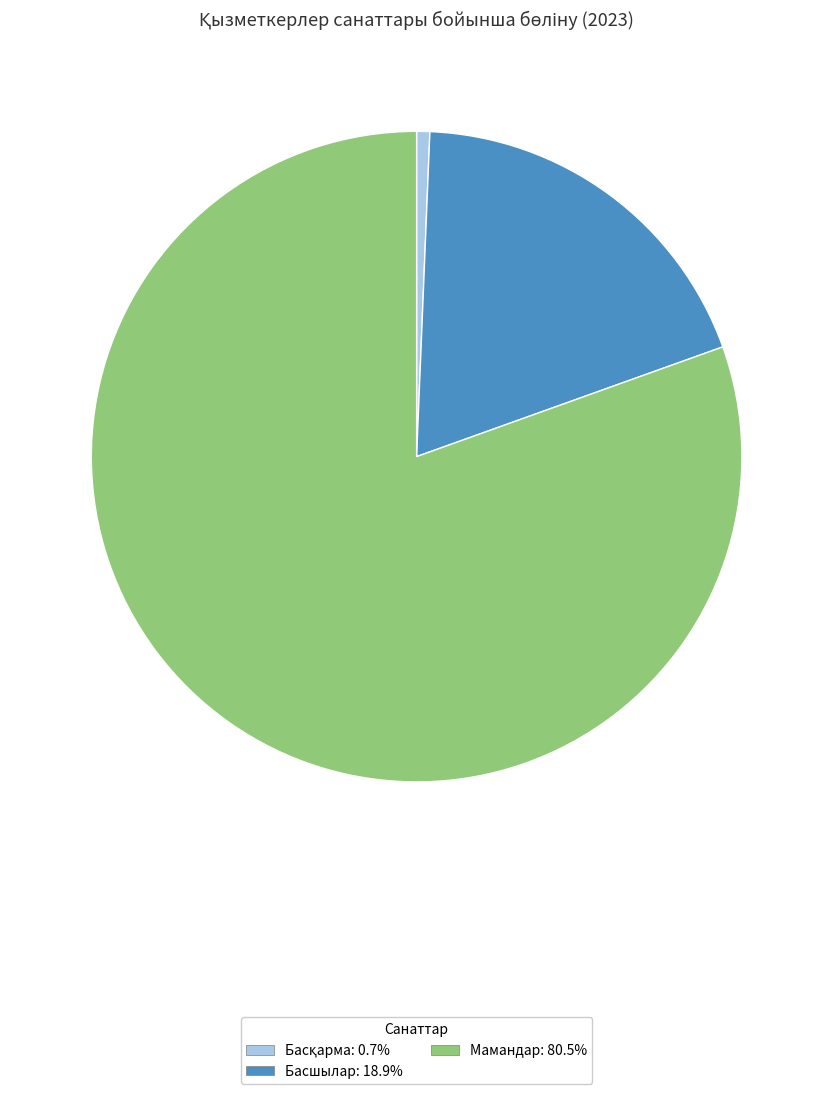

Which slice represents more than half of the pie?

Мамандар